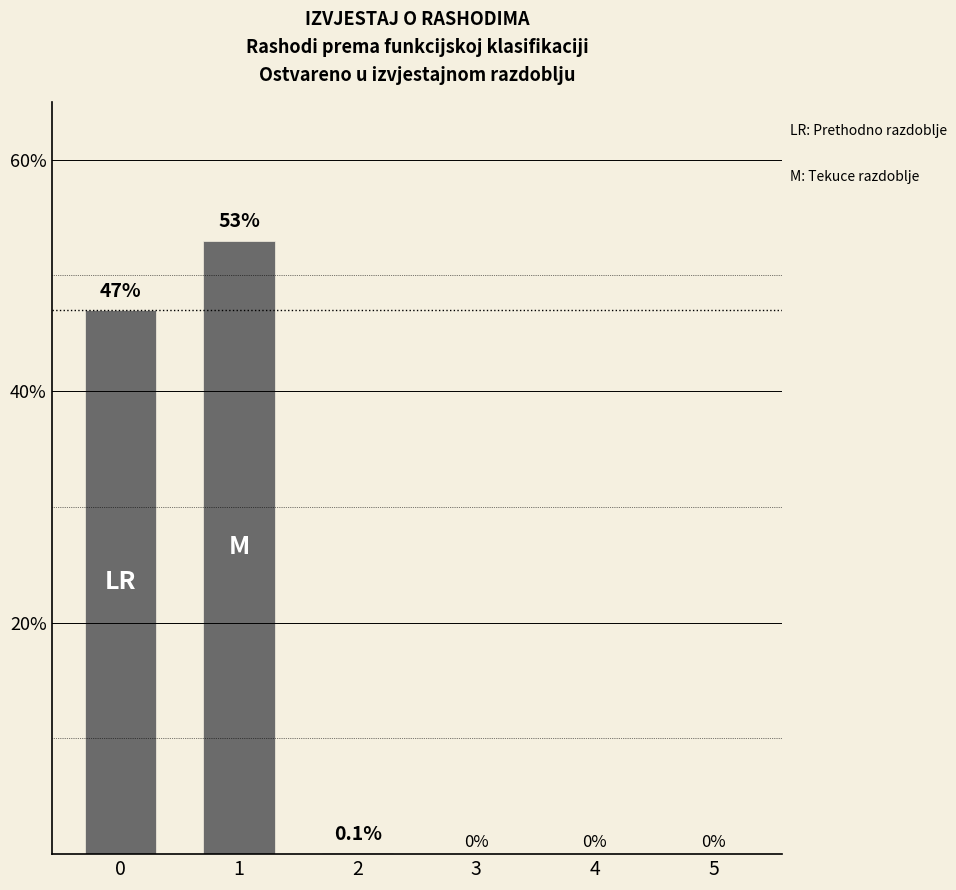

How many positive values are there?

3